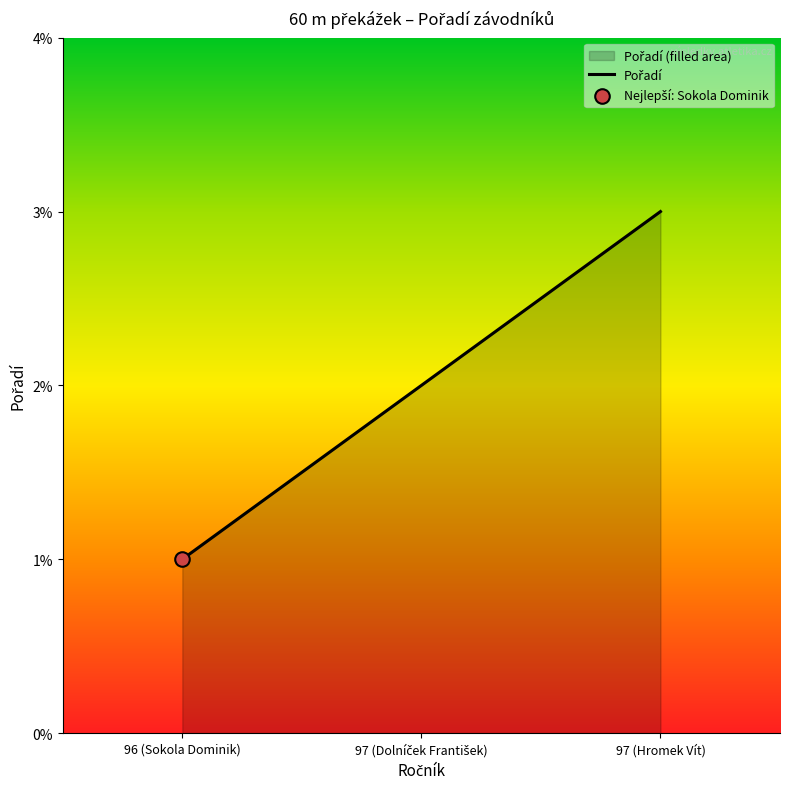

Between 97 (Hromek Vít) and 97 (Dolníček František), which is larger?

97 (Hromek Vít)